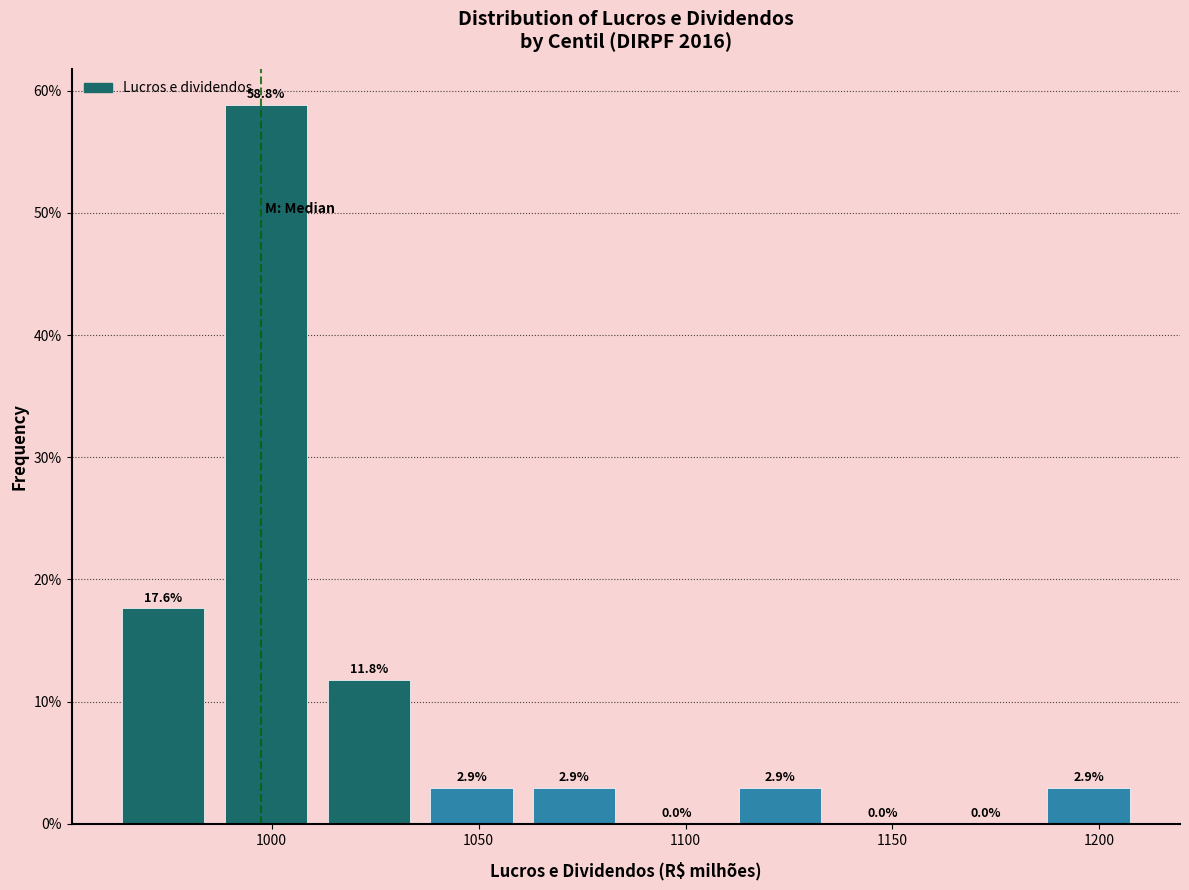

Reading left to right, transcribe this chart: for each bar, give the range it covers on the x-axis and its height. The bar edges are not printed on the chart, so give them approximately, as read against the axis.

960 to 985: 17.6
985 to 1010: 58.8
1010 to 1035: 11.8
1035 to 1060: 2.9
1060 to 1085: 2.9
1085 to 1110: 0.0
1110 to 1135: 2.9
1135 to 1160: 0.0
1160 to 1185: 0.0
1185 to 1210: 2.9